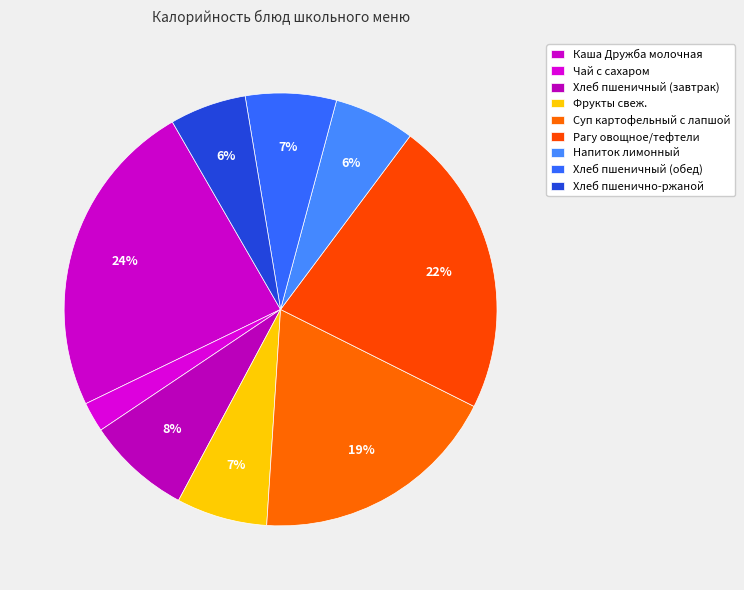

Count the number of slices in the pie.

9